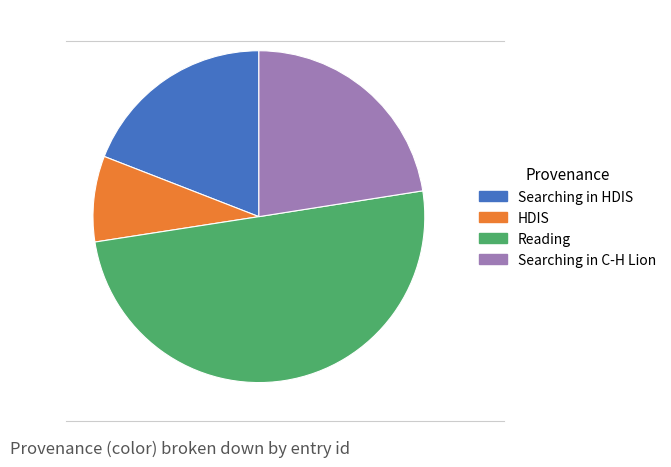

How many slices are in this pie chart?

4